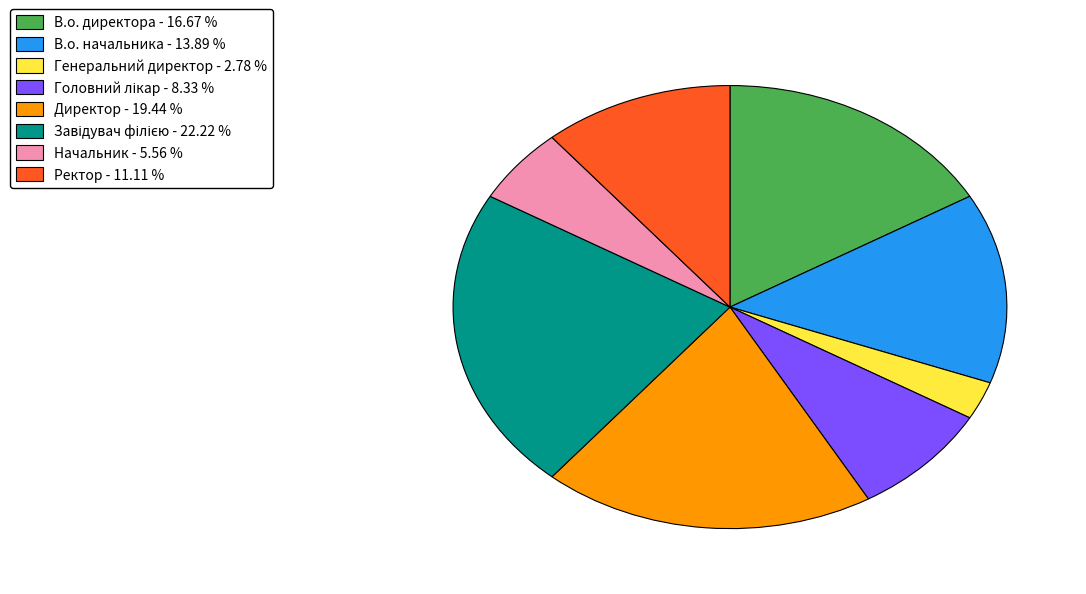

Does any single category account for the majority?

No